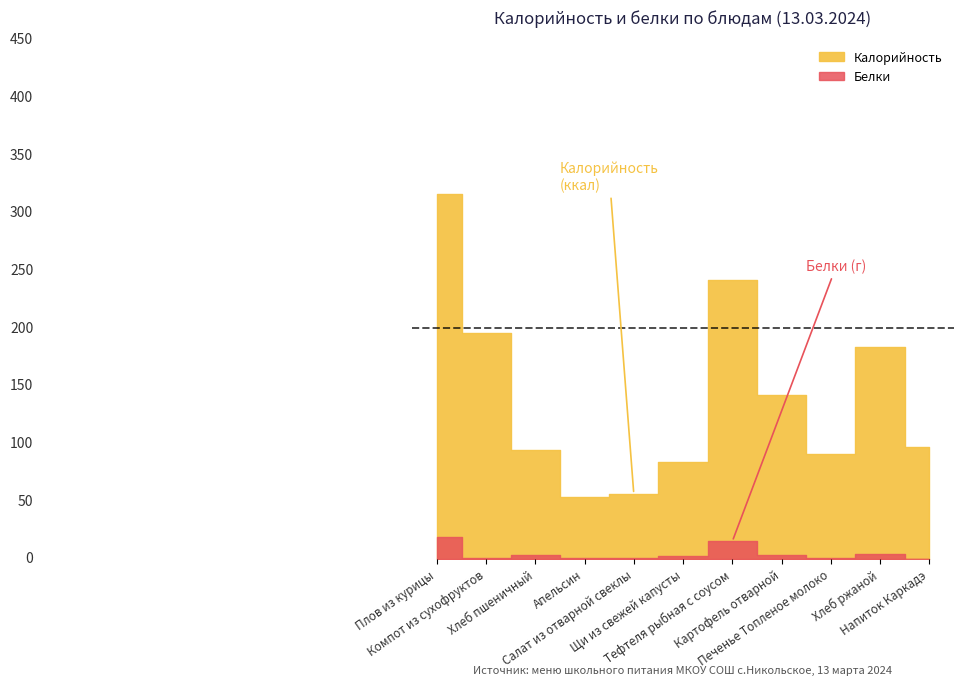

Where is Белки nearest to the value 9?

Хлеб ржаной